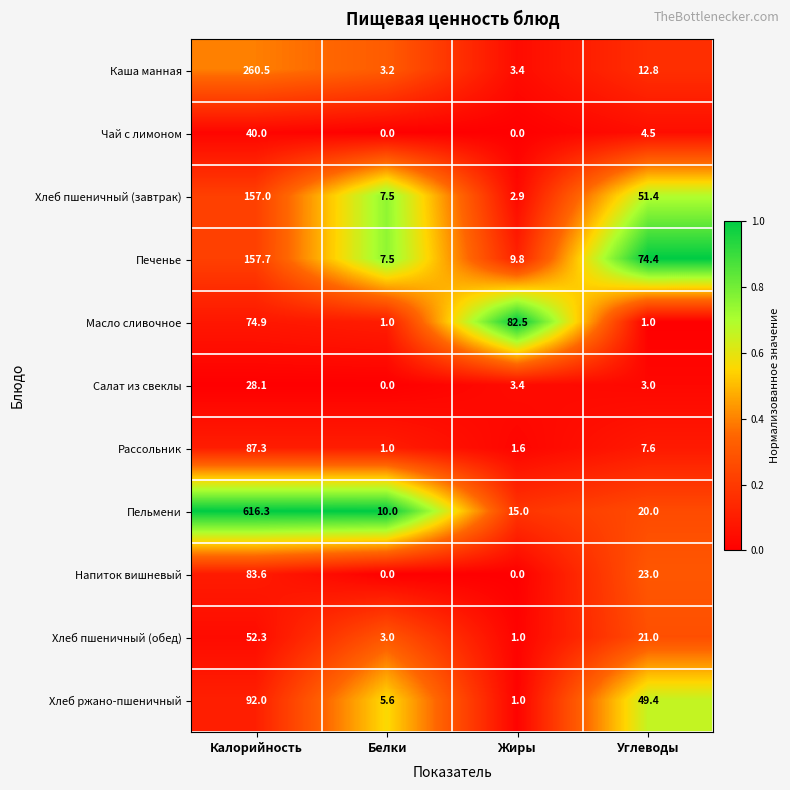

What is the sum of all Печенье values?

249.4